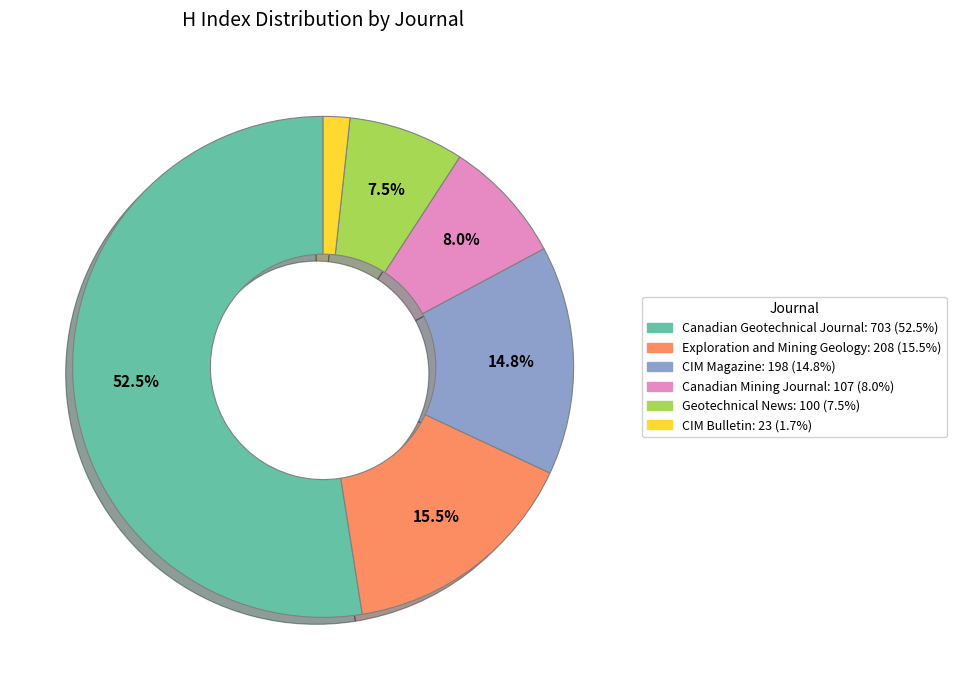

Combined, do Exploration and Mining Geology and CIM Magazine account for over 50%?

No